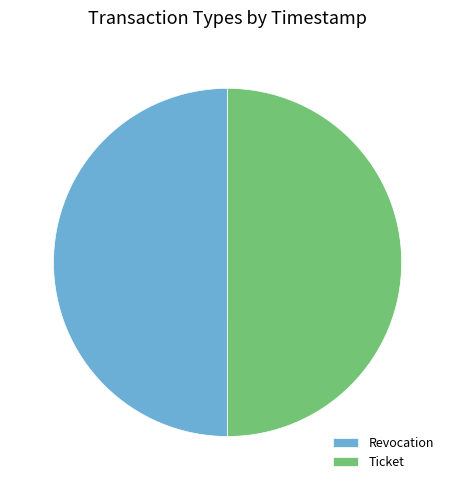

What is the ratio of the value at Revocation to the value at Ticket?

1.0